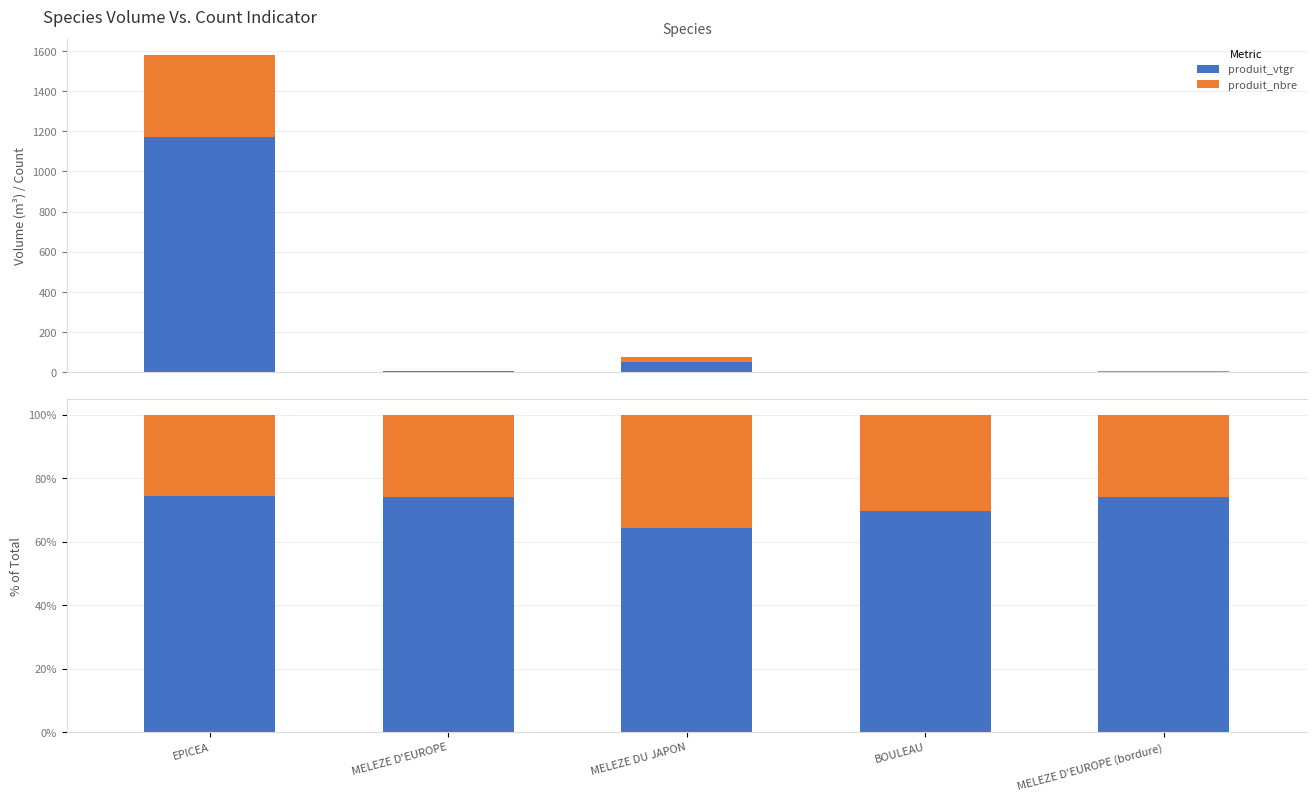

Between MELEZE D'EUROPE and MELEZE DU JAPON, which series saw the biggest shift?

produit_vtgr